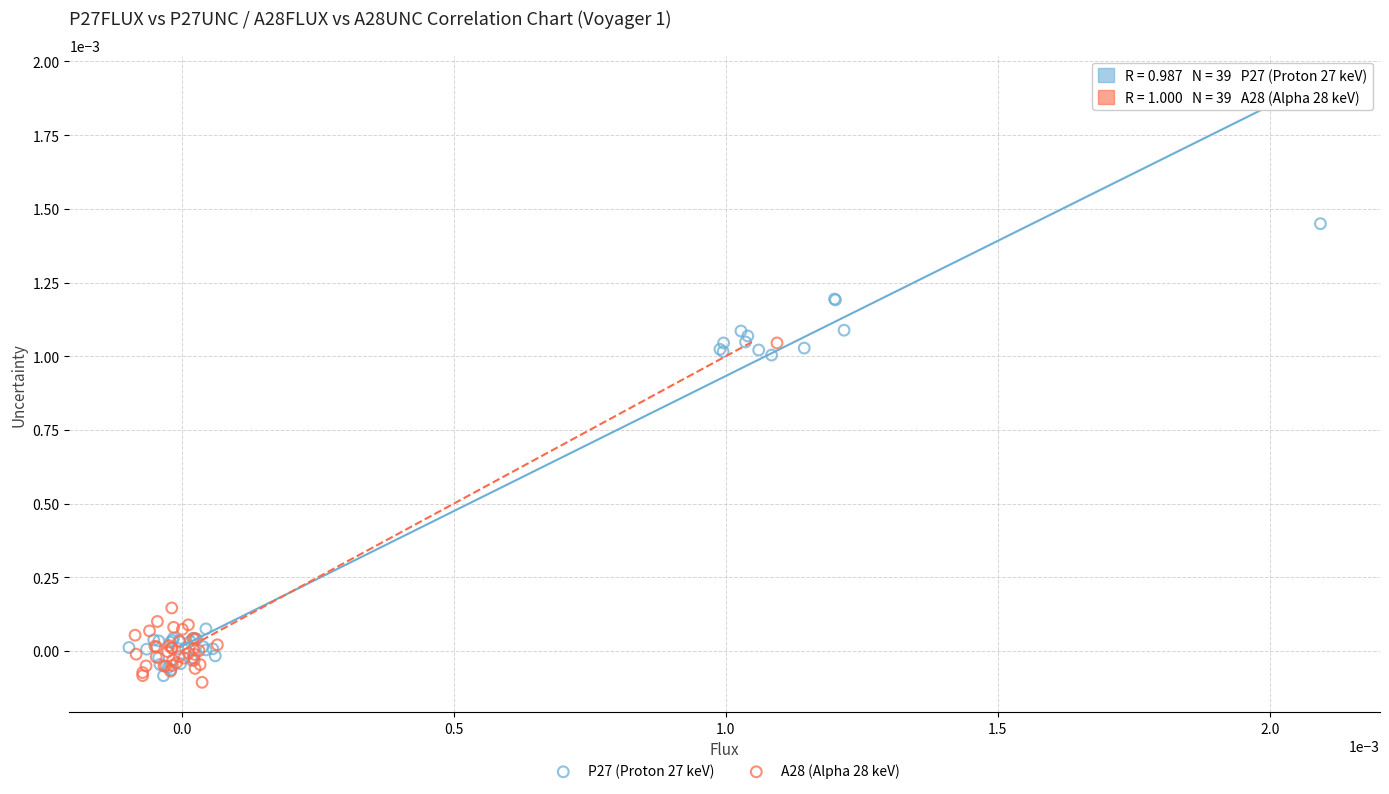

Which series has the largest Y range (max minus min)?

P27 (Proton 27 keV)